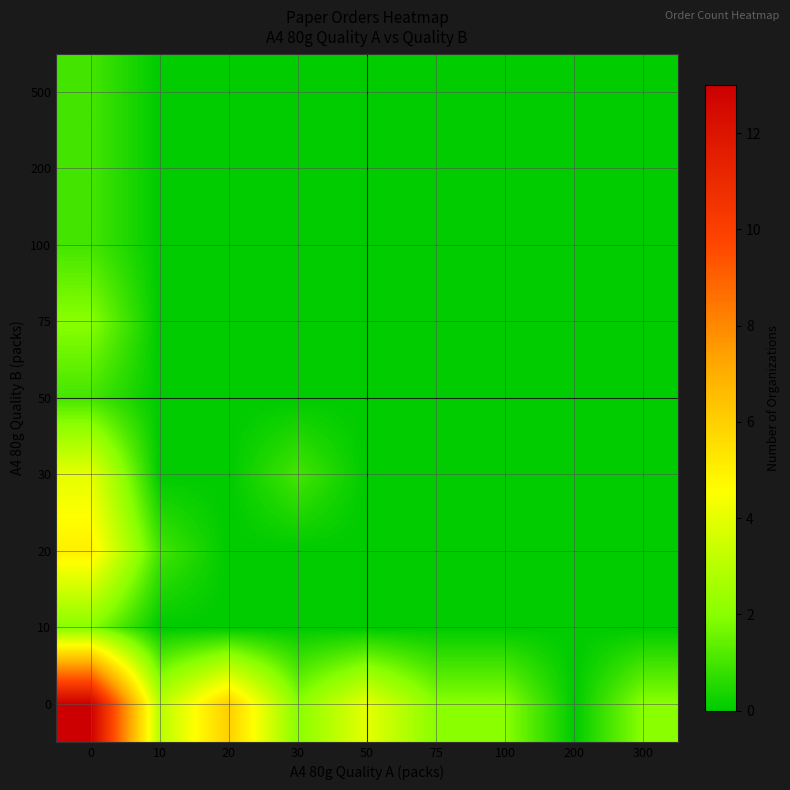

How many categories are shown in the chart?

9